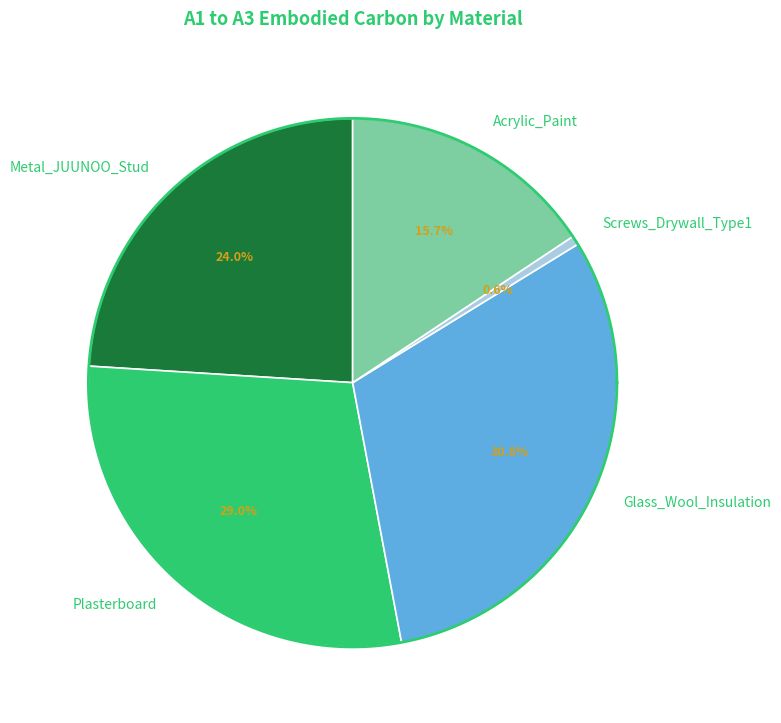

Does Acrylic_Paint account for over 50% of the chart?

No